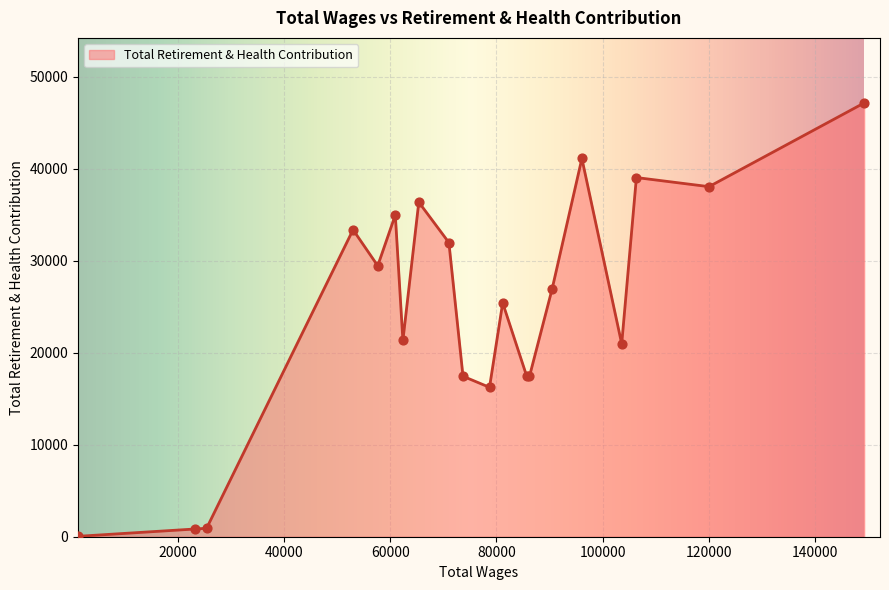

What is the maximum value shown in the chart?

47153